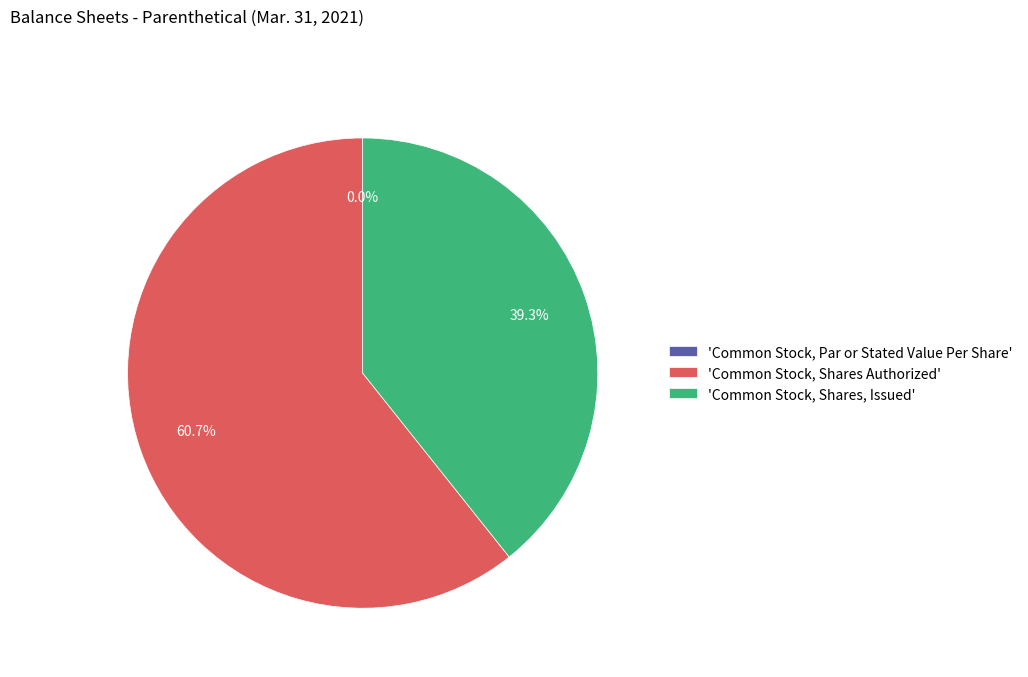

Does Common Stock, Shares Authorized account for over 50% of the chart?

Yes